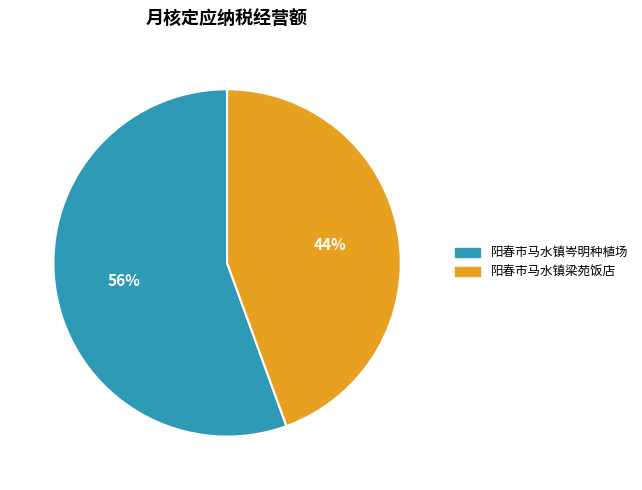

Is the sum of 阳春市马水镇岑明种植场 and 阳春市马水镇梁苑饭店 greater than half?

Yes